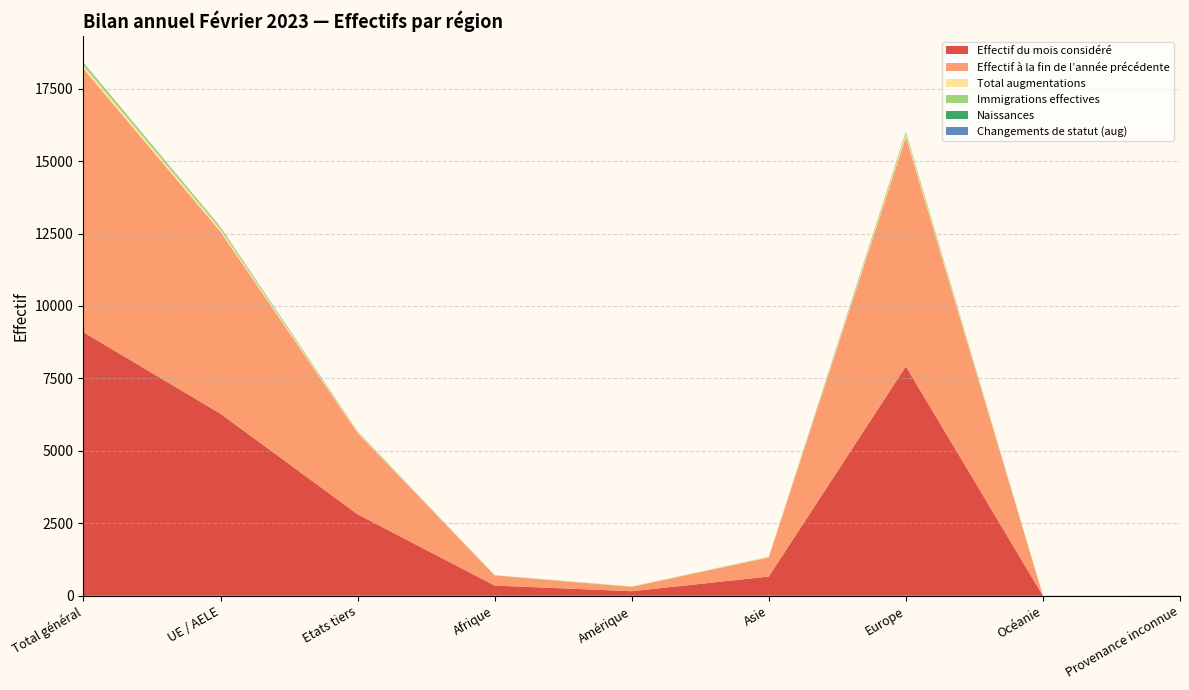

Reading left to right, list all the values displayed in this chart.

Effectif du mois considéré: Total général=9095	UE / AELE=6282	Etats tiers=2813	Afrique=352	Amérique=157	Asie=664	Europe=7915	Océanie=2	Provenance inconnue=5
Effectif à la fin de l’année précédente: Total général=9090	UE / AELE=6281	Etats tiers=2809	Afrique=352	Amérique=151	Asie=660	Europe=7920	Océanie=3	Provenance inconnue=4
Total augmentations: Total général=112	UE / AELE=80	Etats tiers=32	Afrique=3	Amérique=7	Asie=14	Europe=87	Océanie=0	Provenance inconnue=1
Immigrations effectives: Total général=79	UE / AELE=66	Etats tiers=13	Afrique=0	Amérique=7	Asie=3	Europe=69	Océanie=0	Provenance inconnue=0
Naissances: Total général=15	UE / AELE=9	Etats tiers=6	Afrique=1	Amérique=0	Asie=3	Europe=11	Océanie=0	Provenance inconnue=0
Changements de statut (aug): Total général=5	UE / AELE=3	Etats tiers=2	Afrique=1	Amérique=0	Asie=0	Europe=4	Océanie=0	Provenance inconnue=0